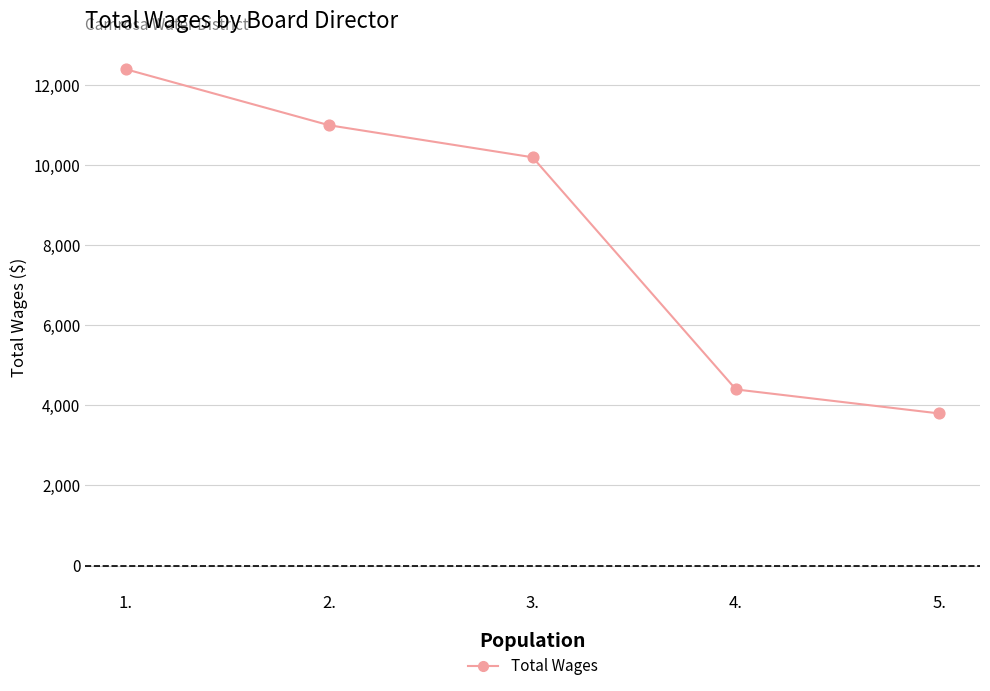

What is the change in value from 2. to 4.?

-6600